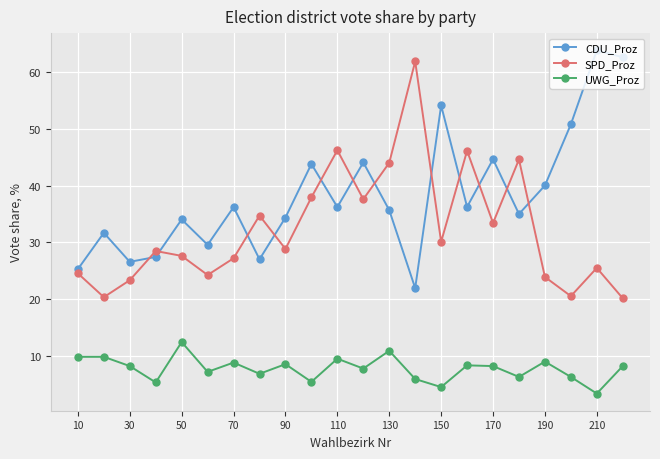

What are all the series names shown in the legend?

CDU_Proz, SPD_Proz, UWG_Proz